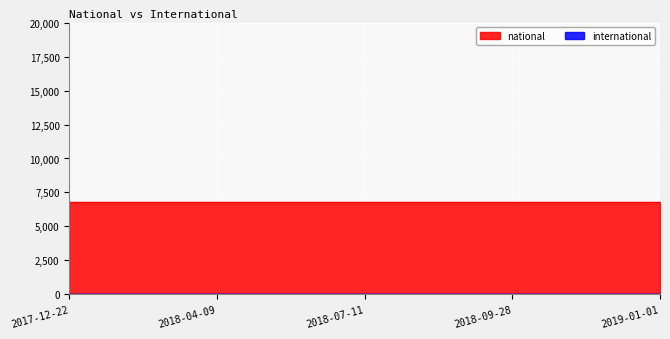

True or false: international has more than 2 points higher than both neighbors.

False